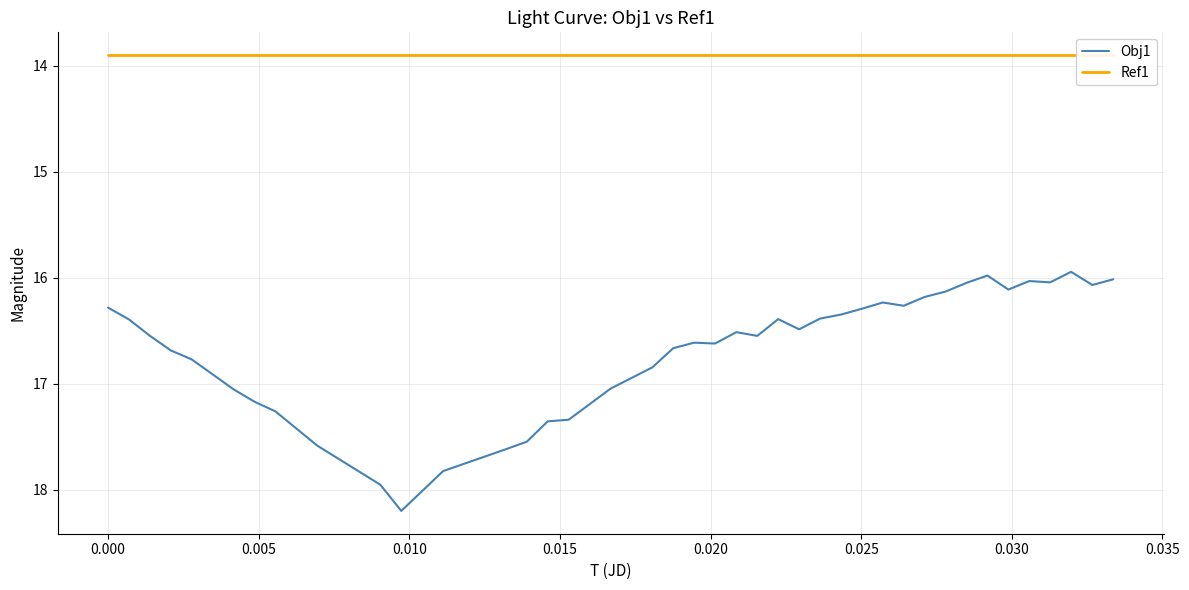

What is the highest value of the Obj1 series?

18.2